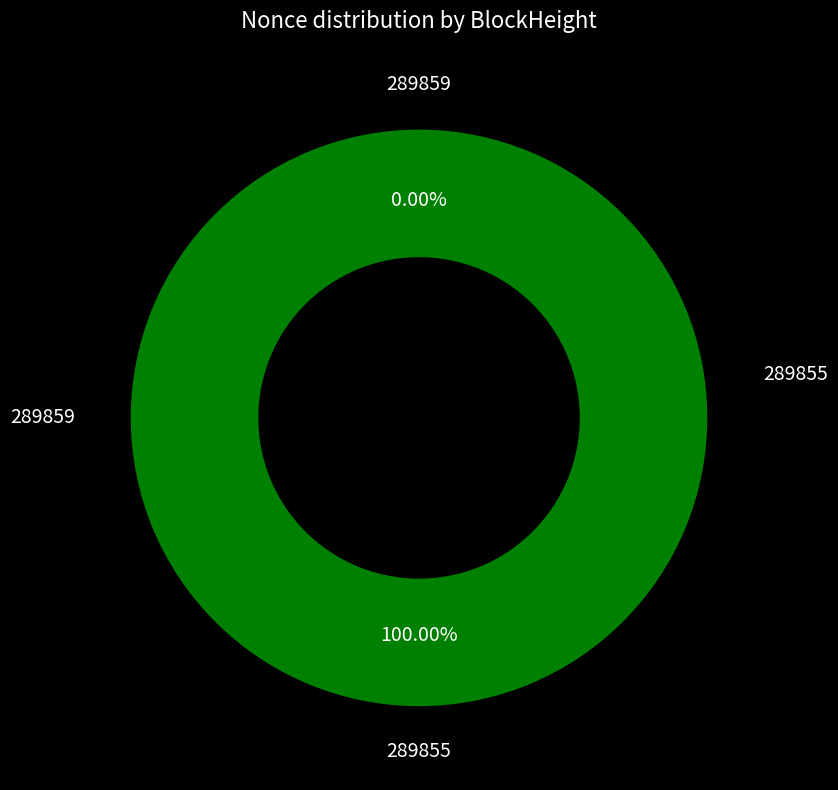

To the nearest percent, what is the difference between the largest and smallest slice percentages?

100%